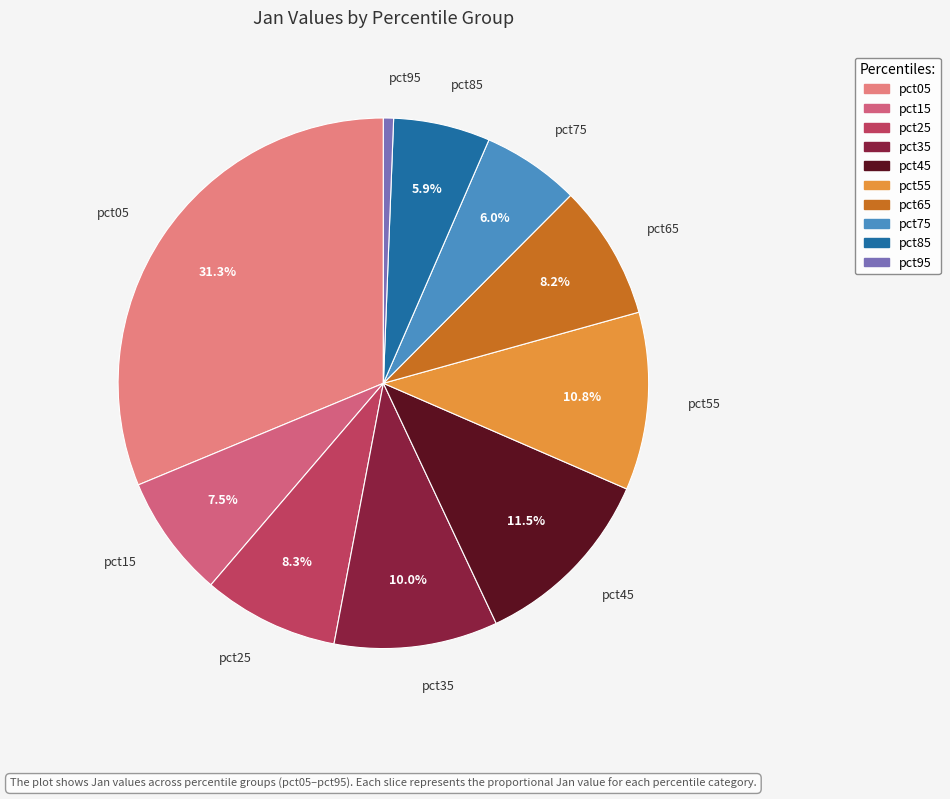

To the nearest percent, what is the combined percentage of pct55 and pct25?

19%